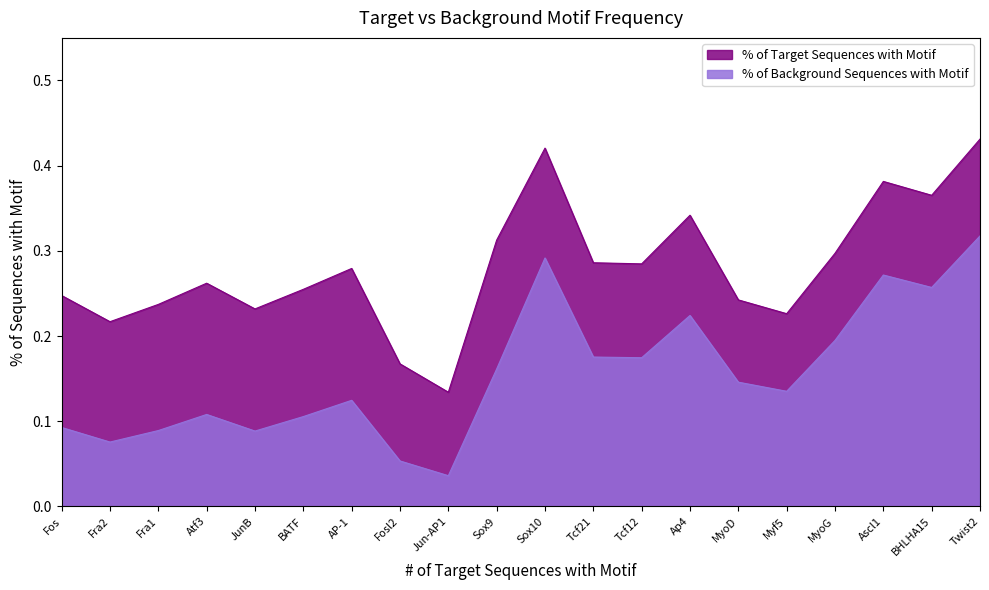

Rank the series at MyoG from lowest to highest value.

% of Background Sequences with Motif, % of Target Sequences with Motif